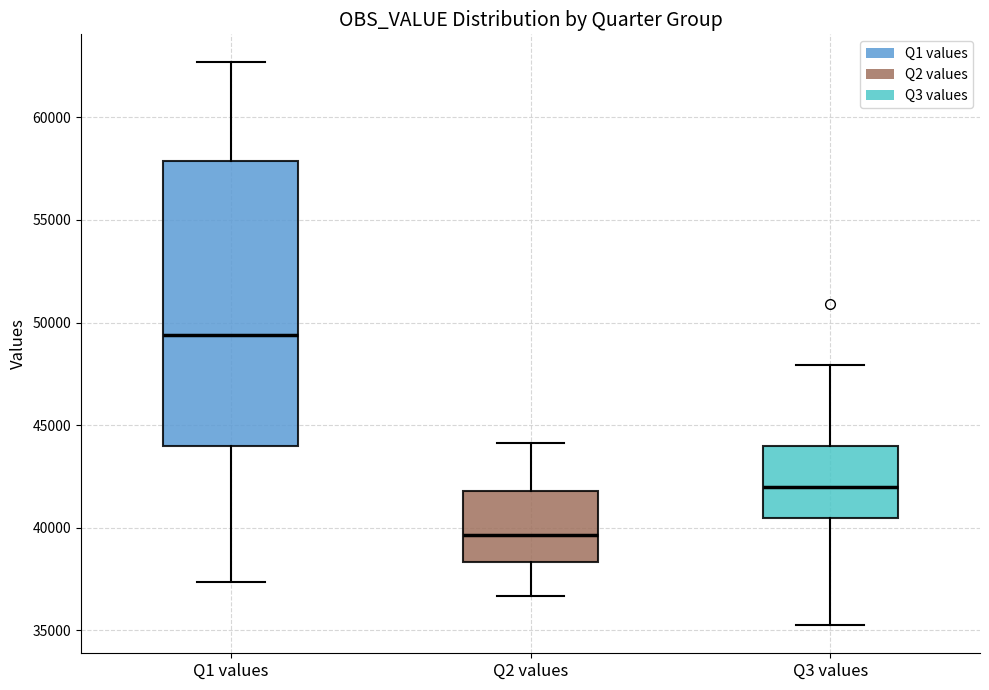

Reading left to right, read every box against the y-axis: the position of its median line, the range the box covers, and the ends of its whiskers. The values are not printed on the chart, so give them approximately, as read against the axis.

Q1 values: median 49500, box 44000 to 58000, whiskers 37500 to 62500
Q2 values: median 39500, box 38500 to 42000, whiskers 36500 to 44000
Q3 values: median 42000, box 40500 to 44000, whiskers 35000 to 48000